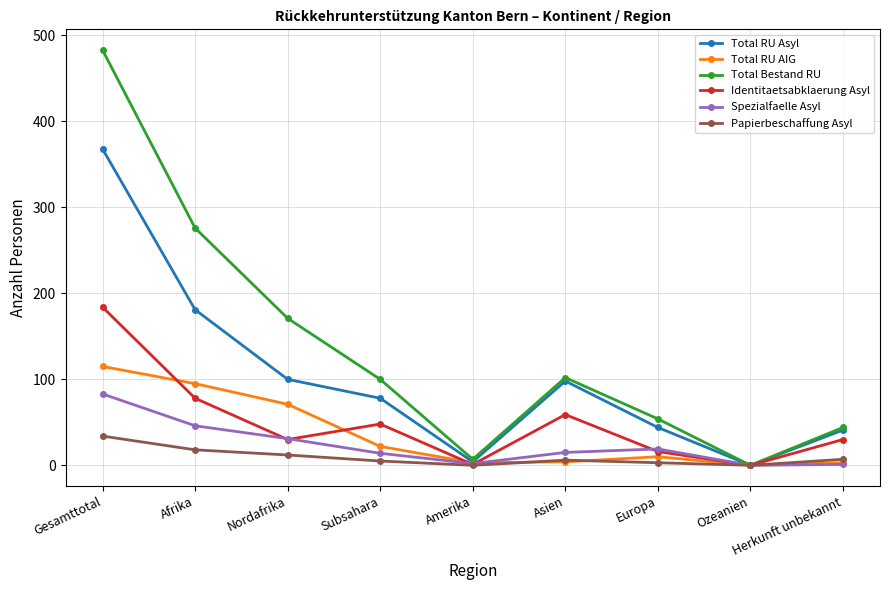

The Total RU Asyl series shows 98 at Asien. True or false?

True